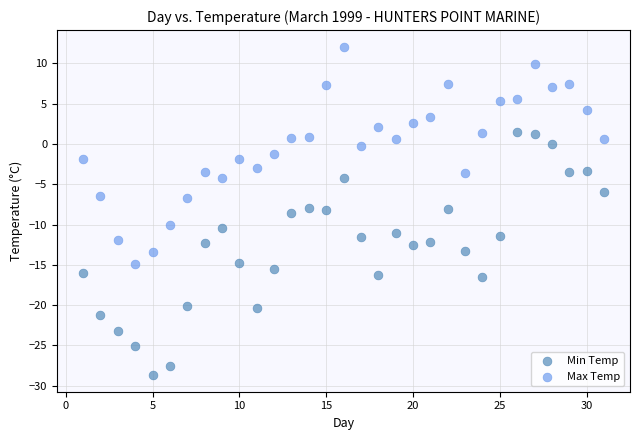

Which series contains the highest Y value?

Max Temp